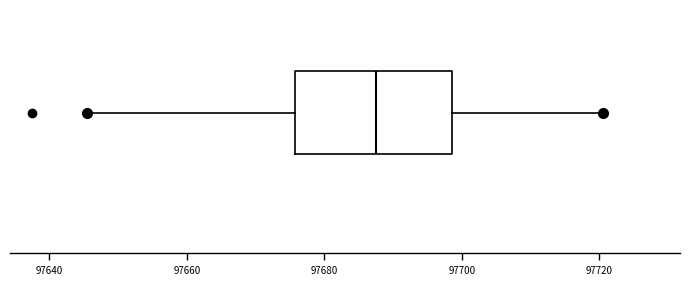

Where is the right edge of the box on the x-axis? The values are not printed on the chart, so give them approximately, as read against the axis.

97698